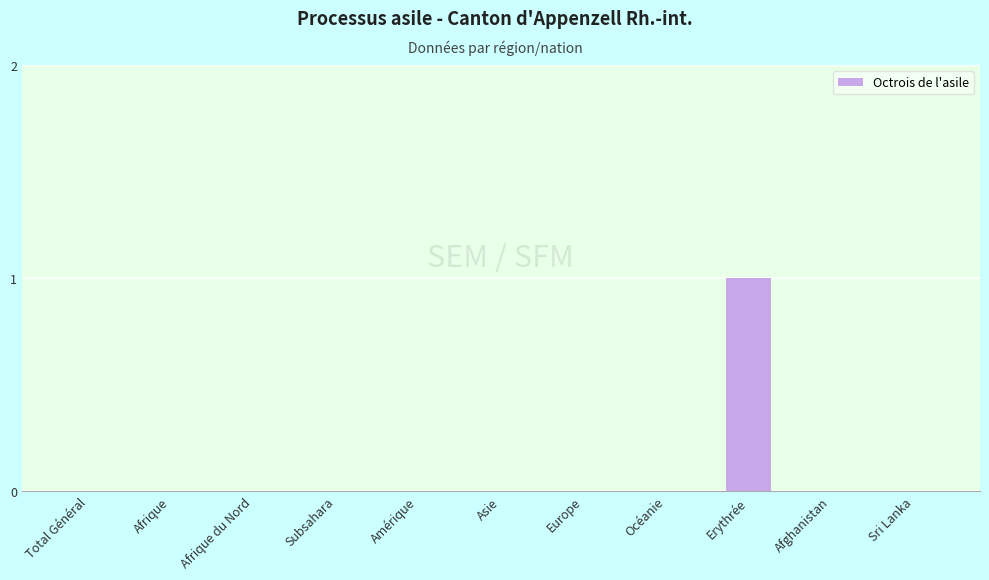

What is the change in value from Afrique to Erythrée?

+1